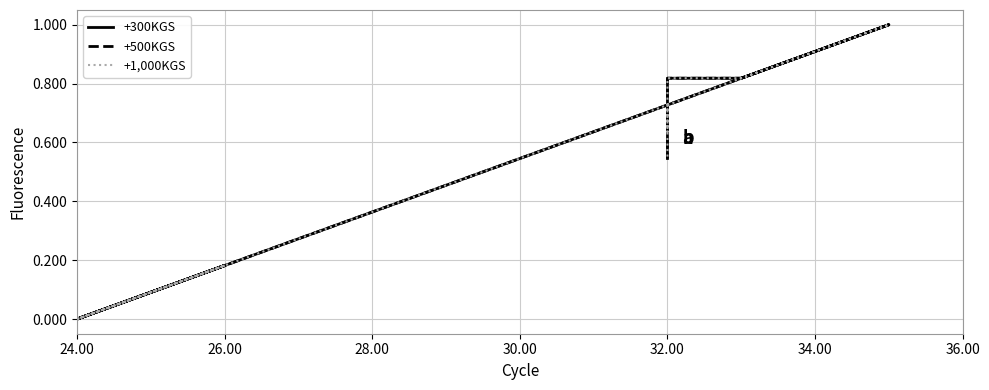

What is the value of the +300KGS point at the 2nd from the left?

0.1